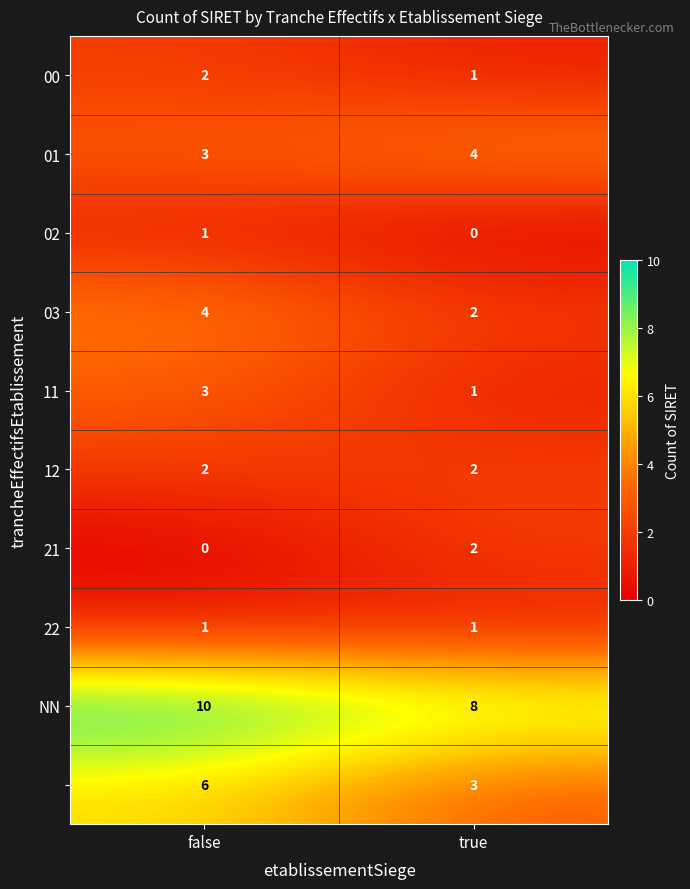

What is the spread (max minus min) of values at false?

10